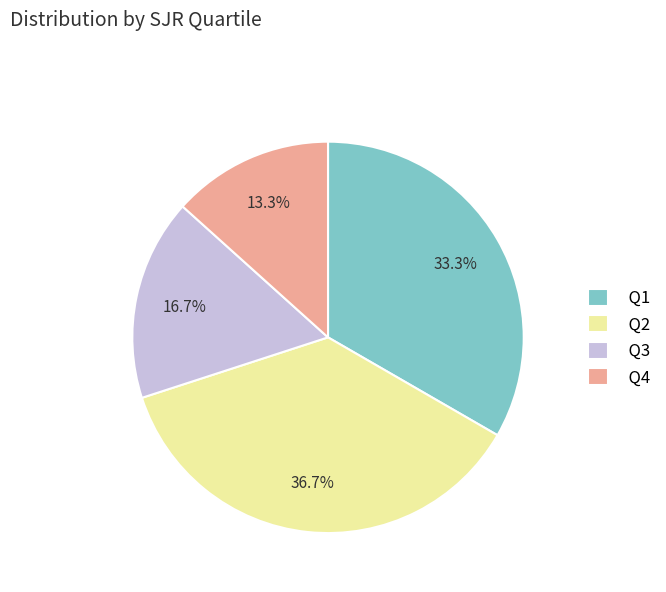

Is there any slice that represents more than half of the pie?

No